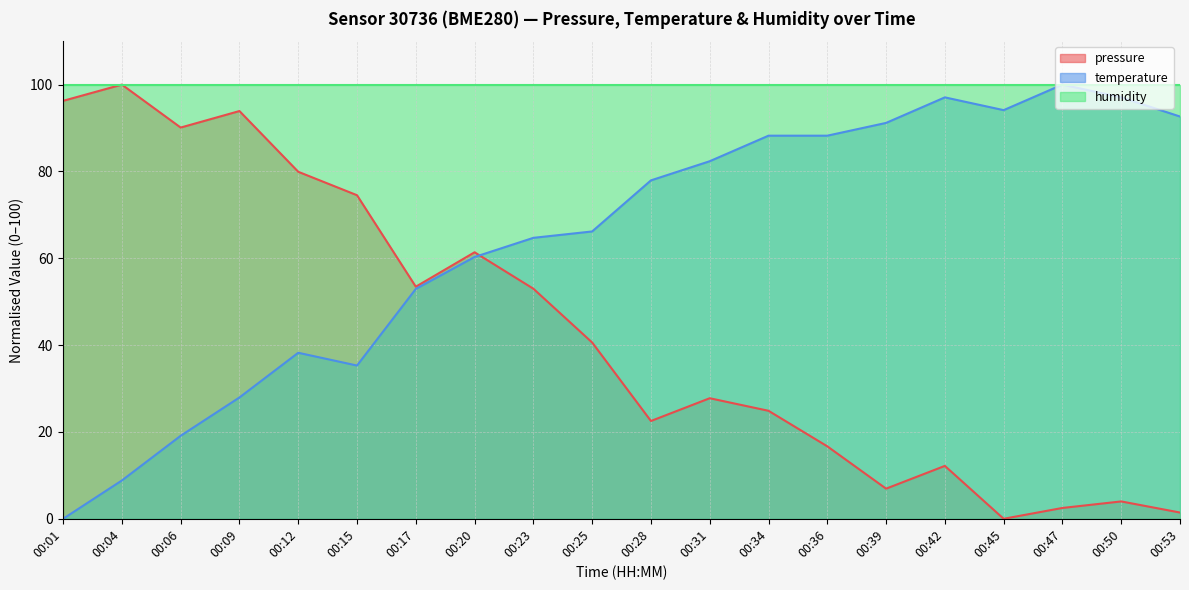

At which label is temperature closest to 50?

00:17